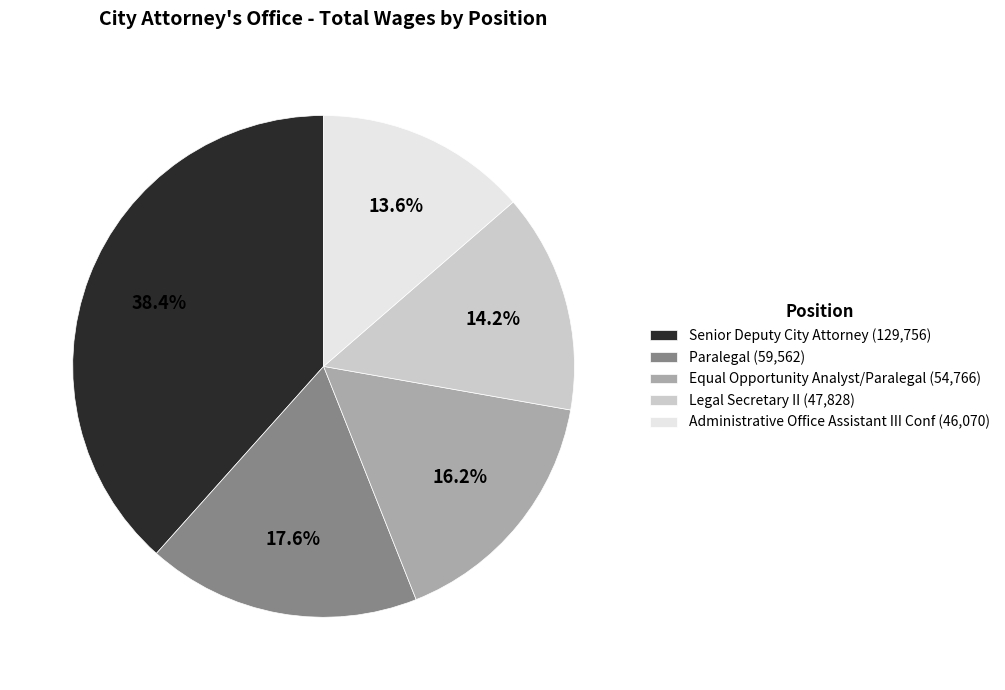

To the nearest percent, what portion does Administrative Office Assistant III Conf represent?

14%